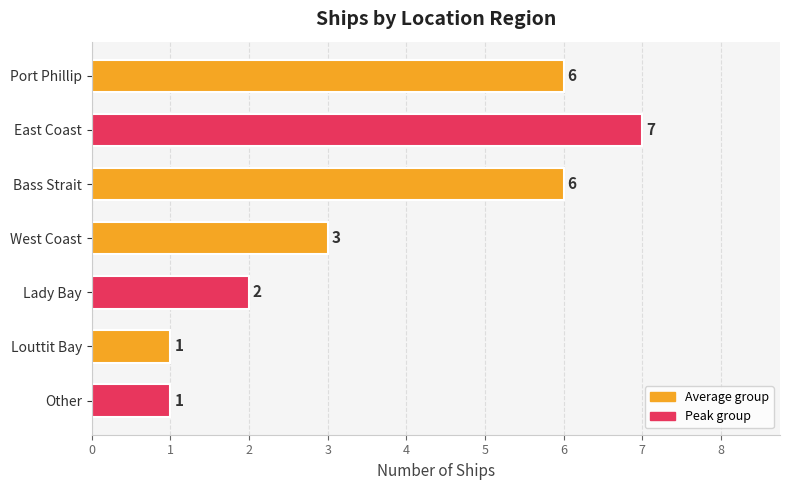

Which category has the highest value across all series?

East Coast